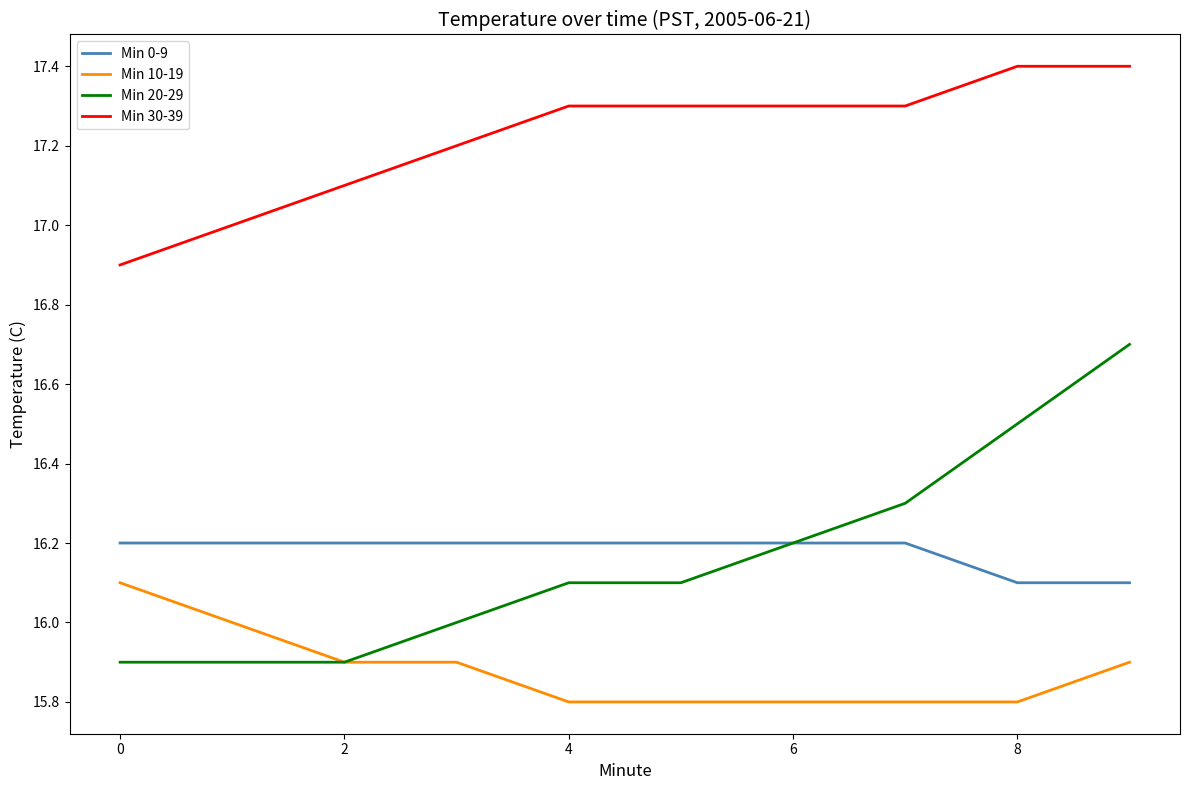

What is the minimum value for Min 10-19?

15.8